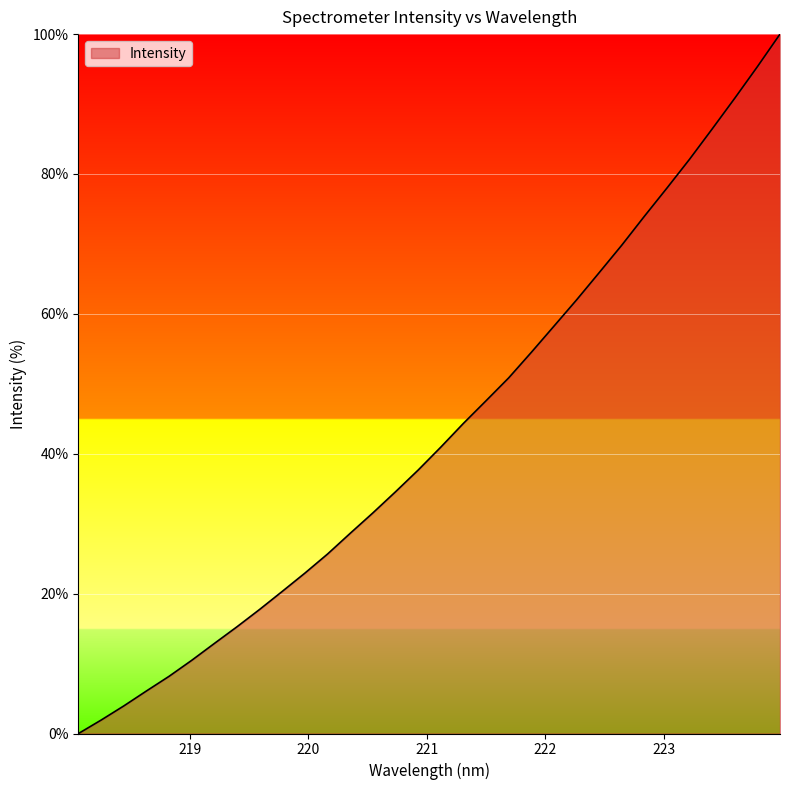

What is the maximum value shown in the chart?

100.0